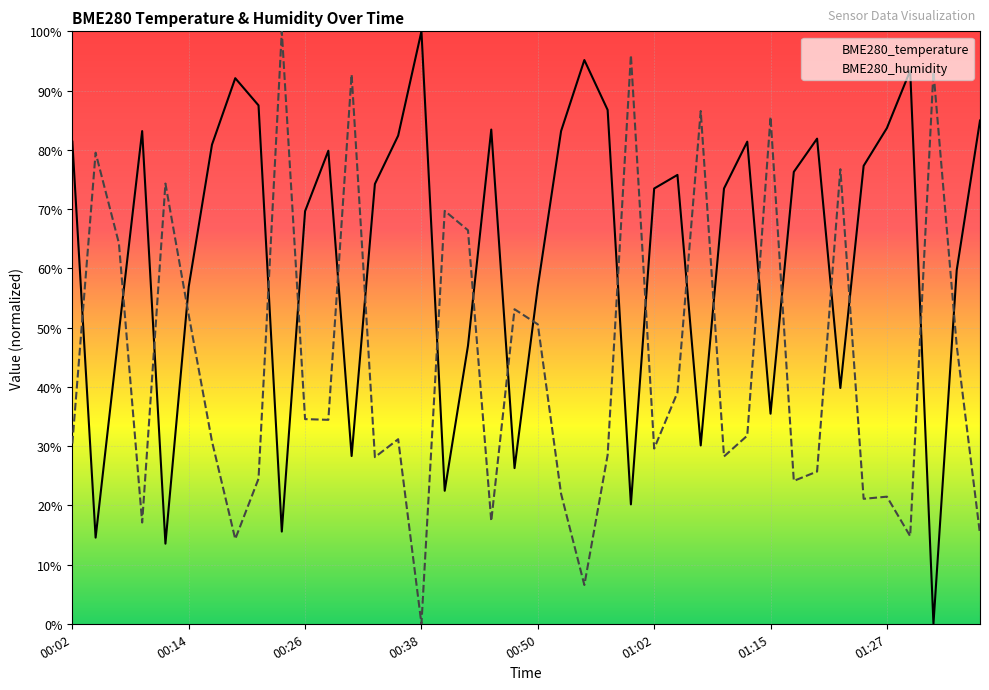

What is the difference between the BME280_humidity values at 20 and 38?

3.6